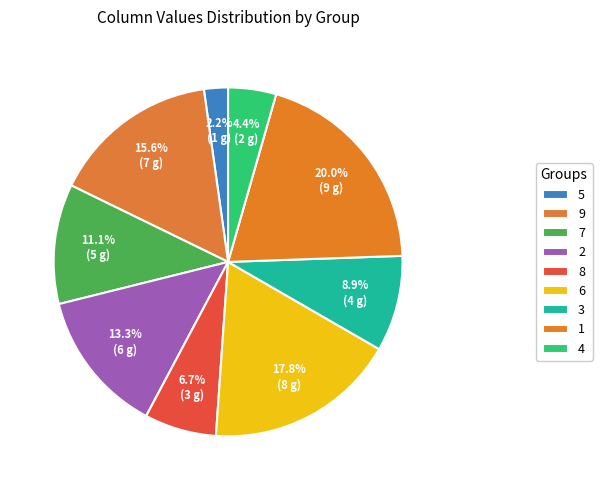

How many segments does this pie chart have?

9